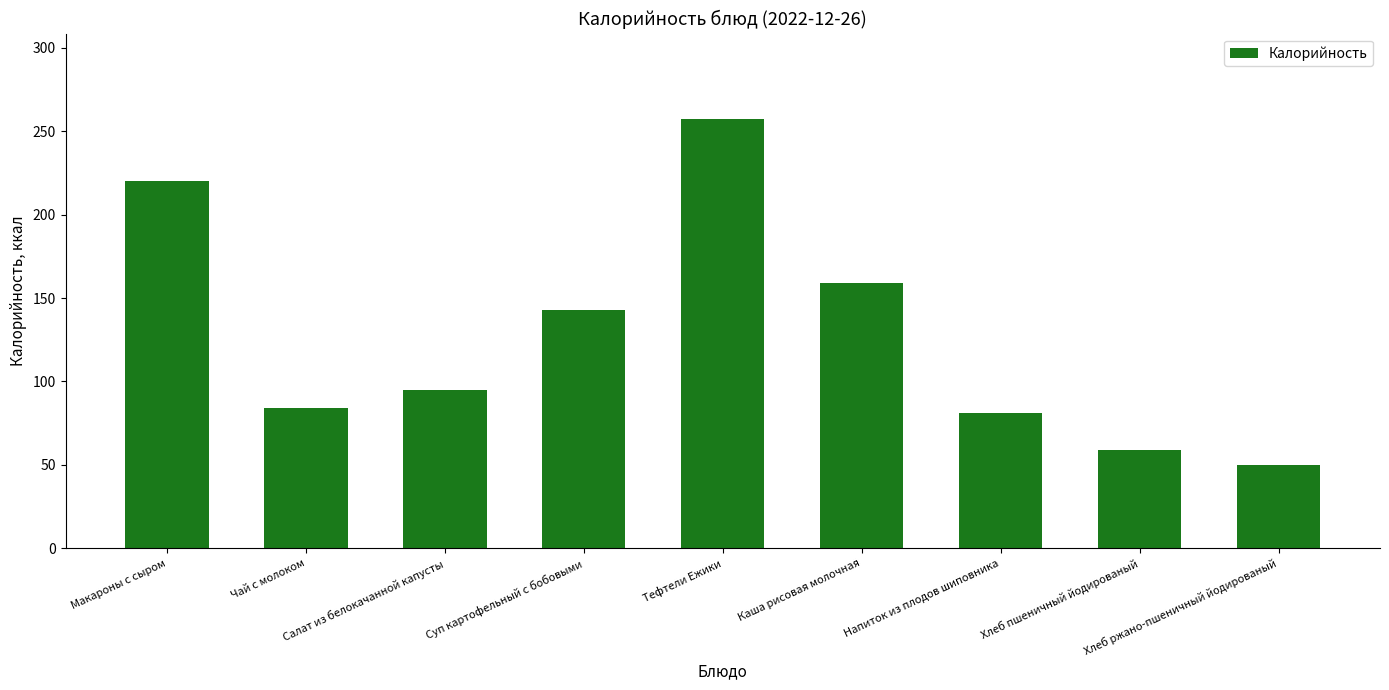

Approximately how many times larger is the value at Хлеб ржано-пшеничный йодированый compared to Макароны с сыром?

0.2